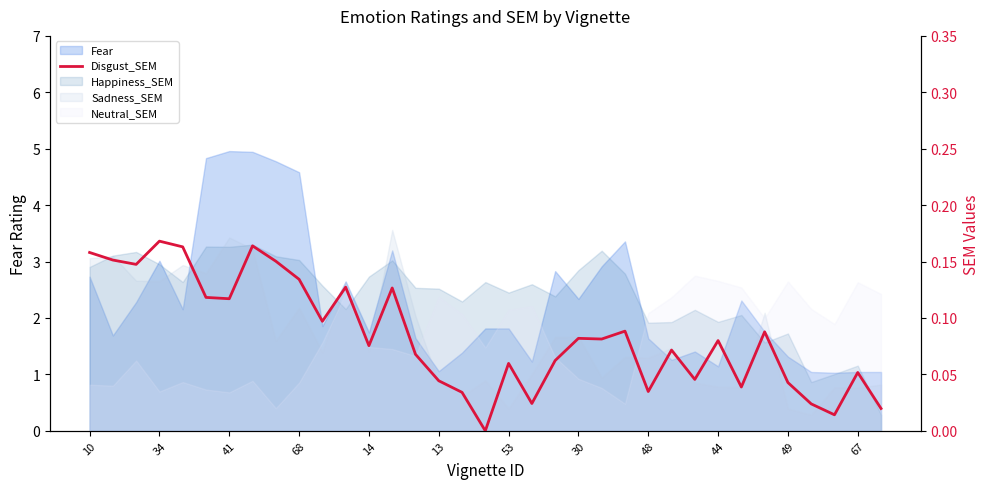

Does the chart have visible grid lines?

No